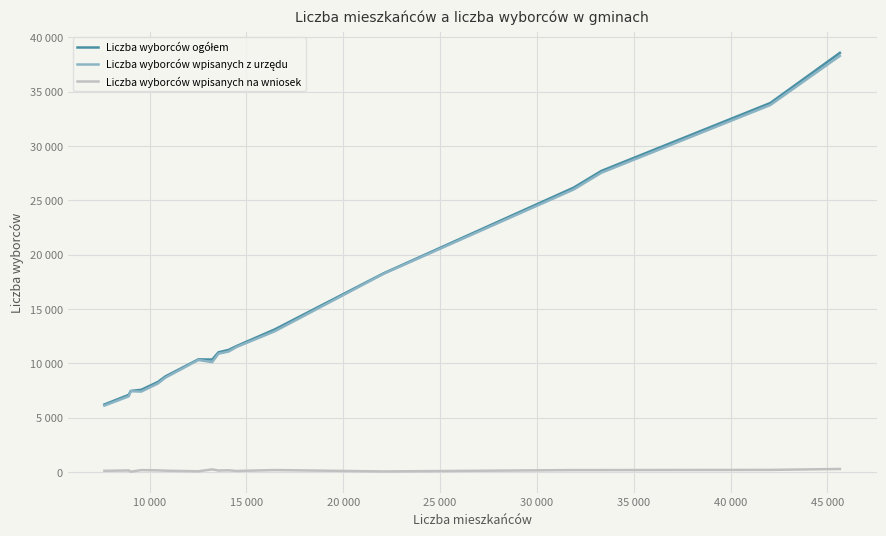

What is the difference between the maximum and minimum values in the Liczba wyborców ogółem series?

32348